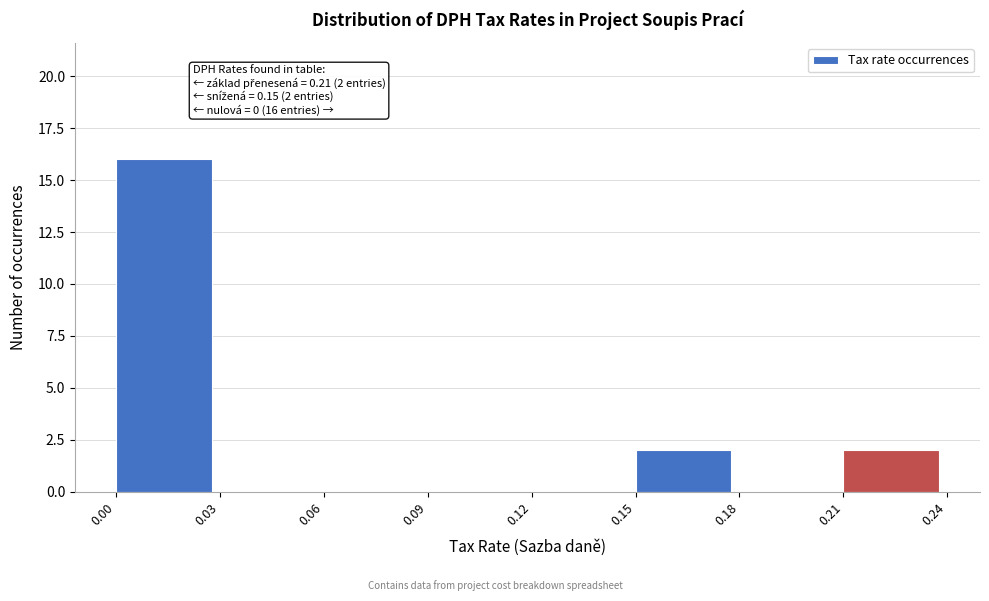

Over which range of the x-axis is the bar tallest?

0.00 to 0.03